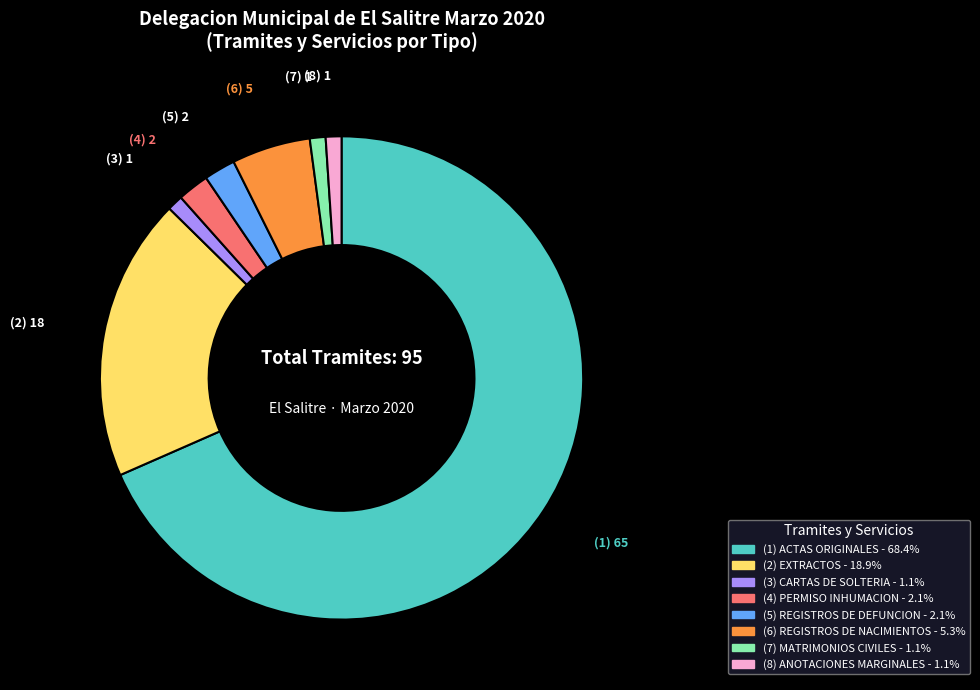

Is there any slice that represents more than half of the pie?

Yes